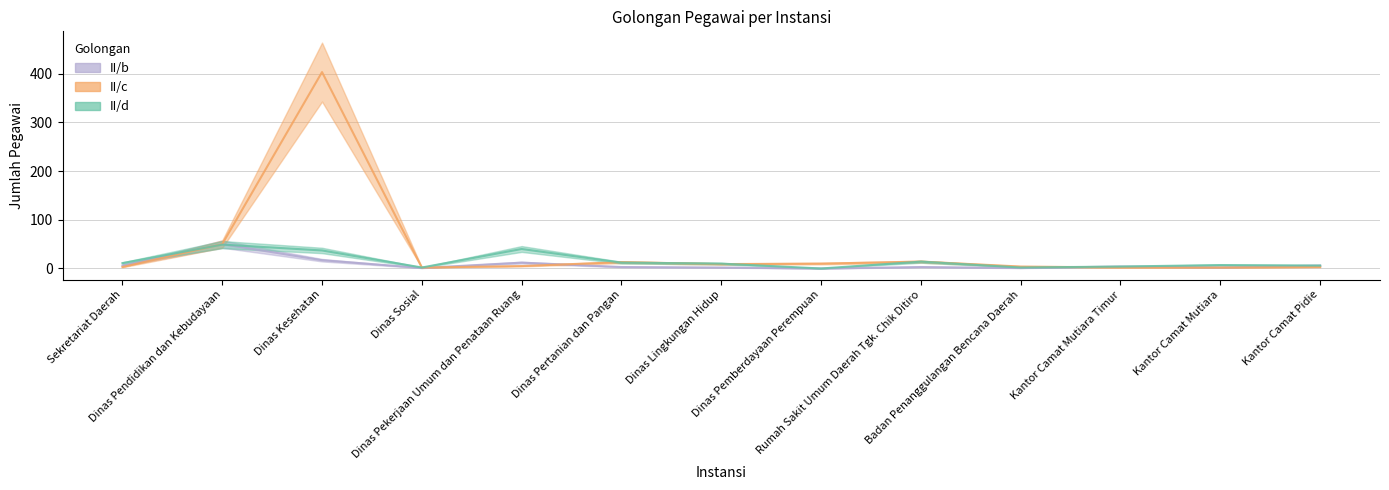

The II/d series shows 6 at Dinas Lingkungan Hidup. True or false?

False